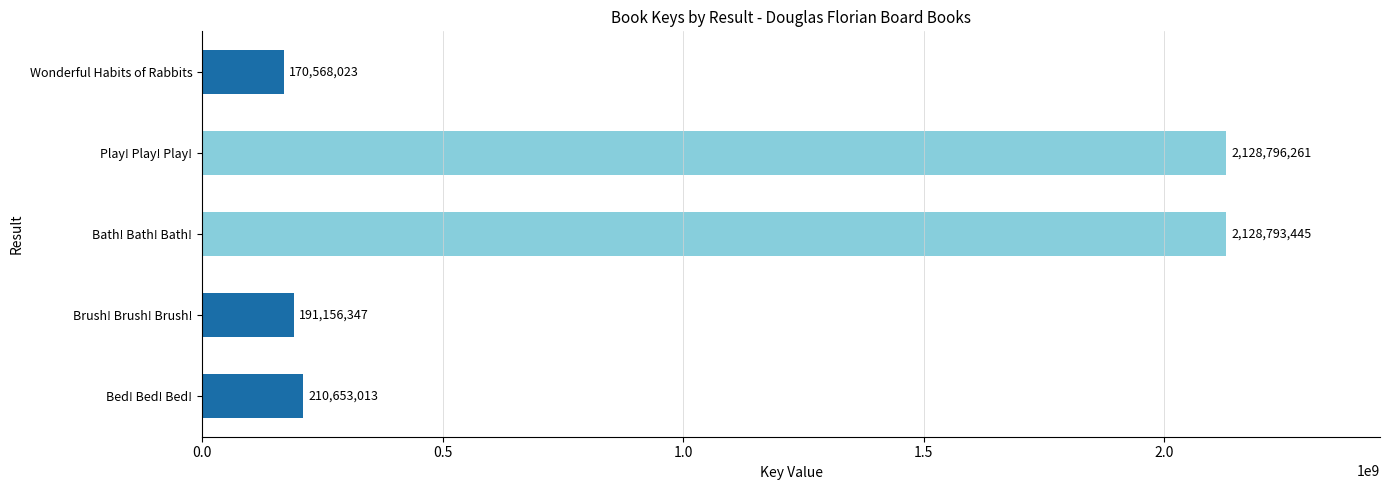

How many data points does each series have?

5